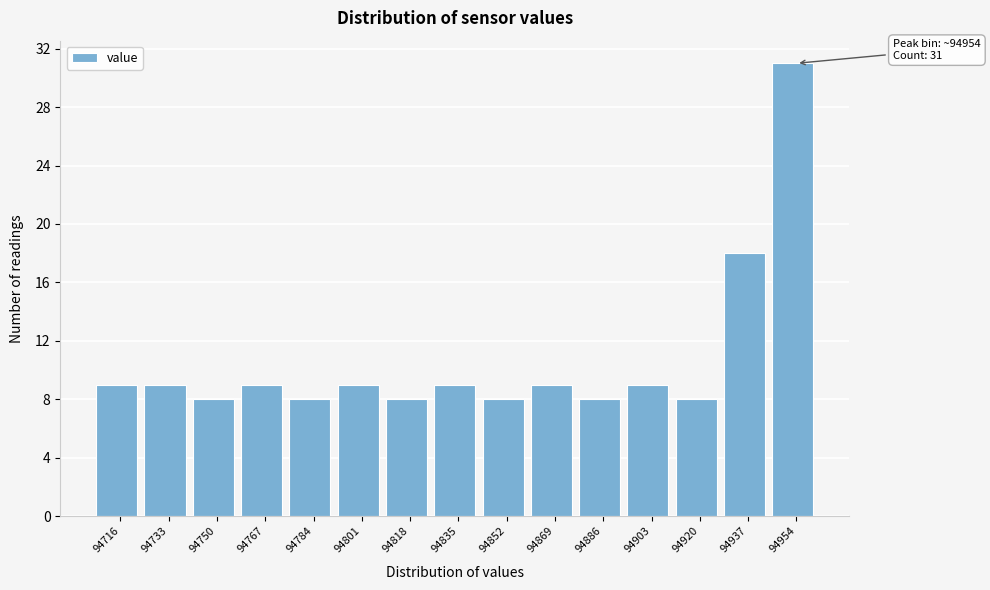

Reading left to right, extract all data points from this chart.

94716=9	94733=9	94750=8	94767=9	94784=8	94801=9	94818=8	94835=9	94852=8	94869=9	94886=8	94903=9	94920=8	94937=18	94954=31